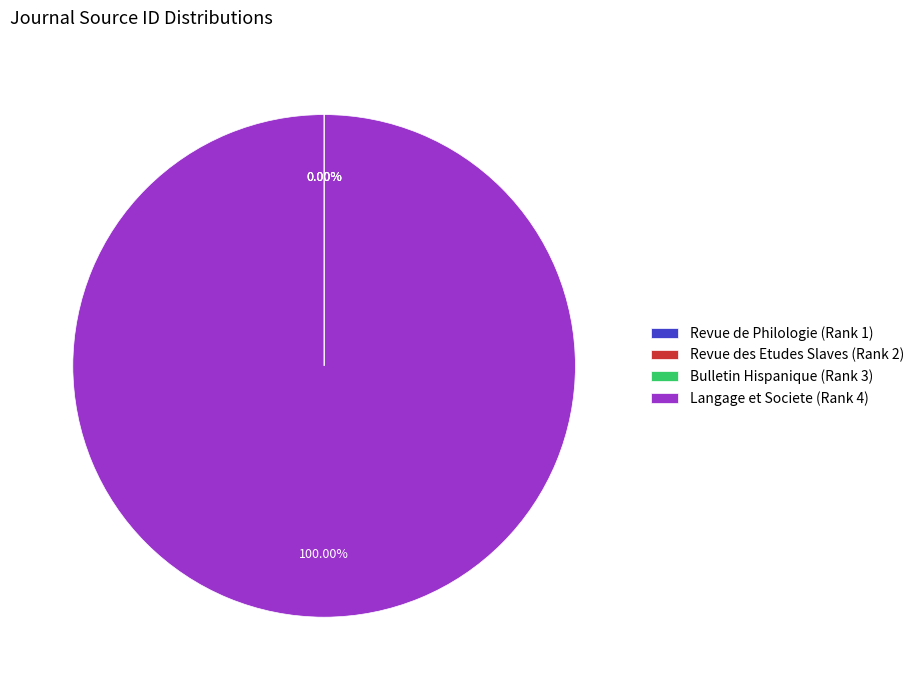

Which category accounts for the majority?

Langage et Societe (Rank 4)